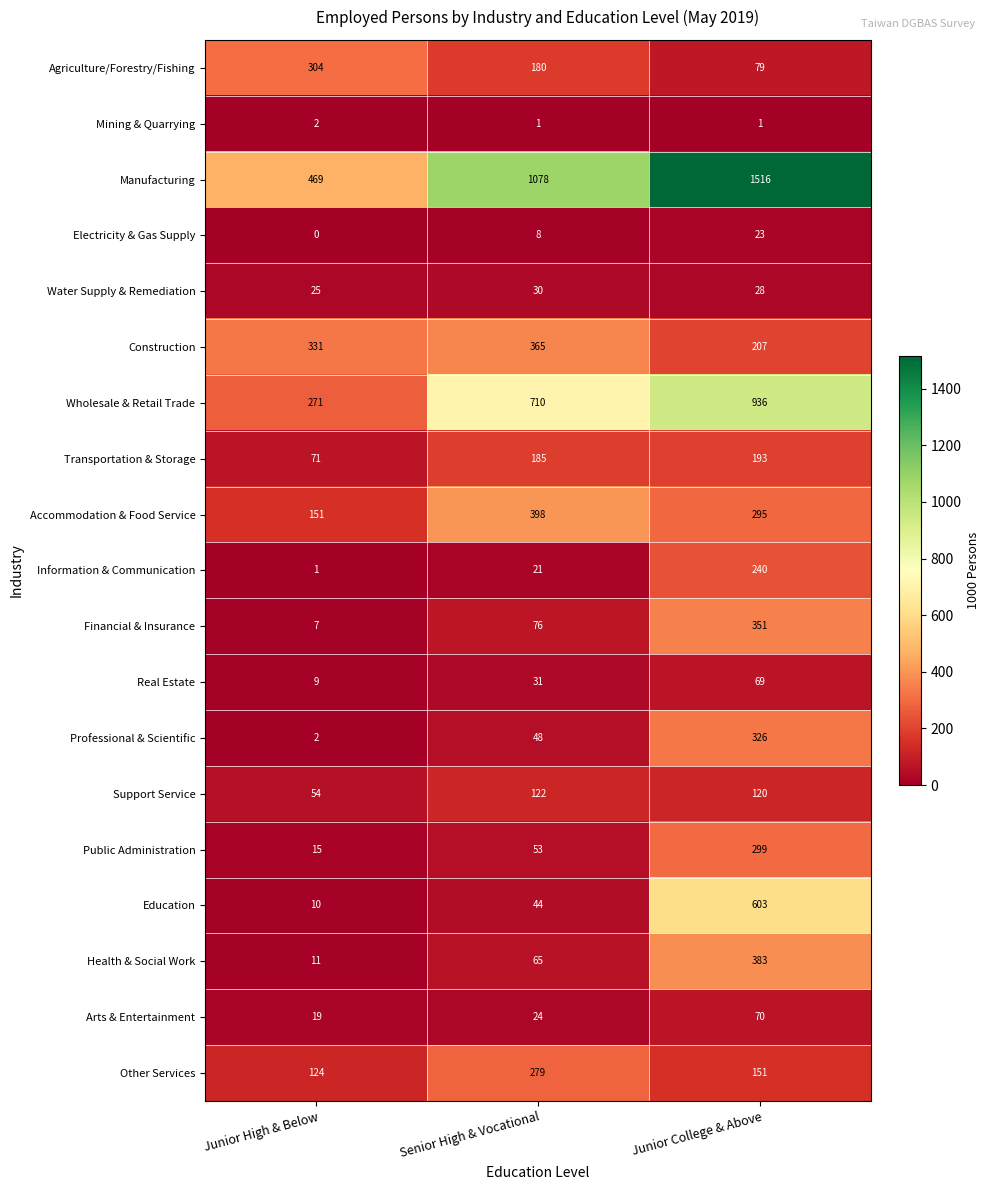

What is the difference between the maximum and minimum values in the Accommodation & Food Service series?

247